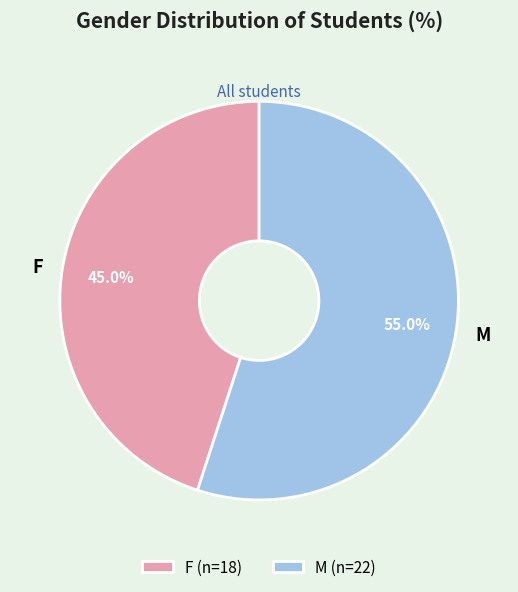

What is the smallest slice in the pie chart?

F